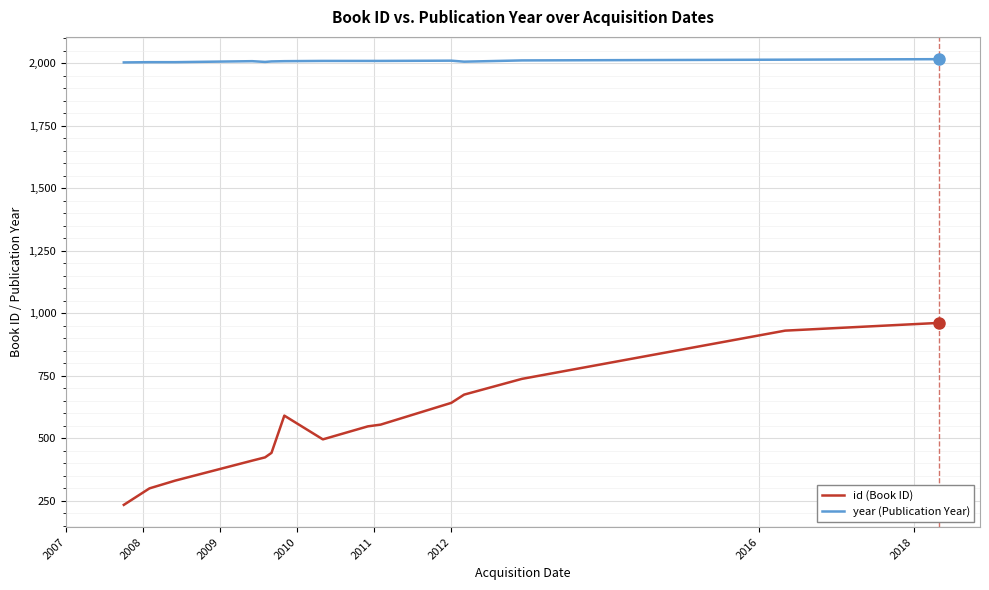

What is the highest value of the id (Book ID) series?

962